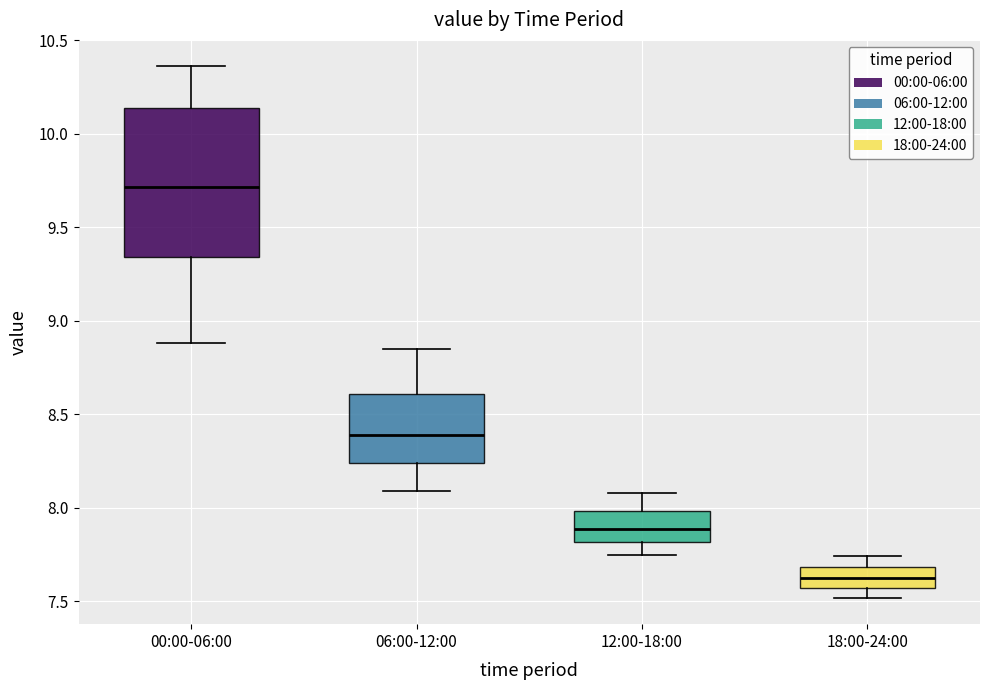

Which box's median line is the highest?

00:00-06:00